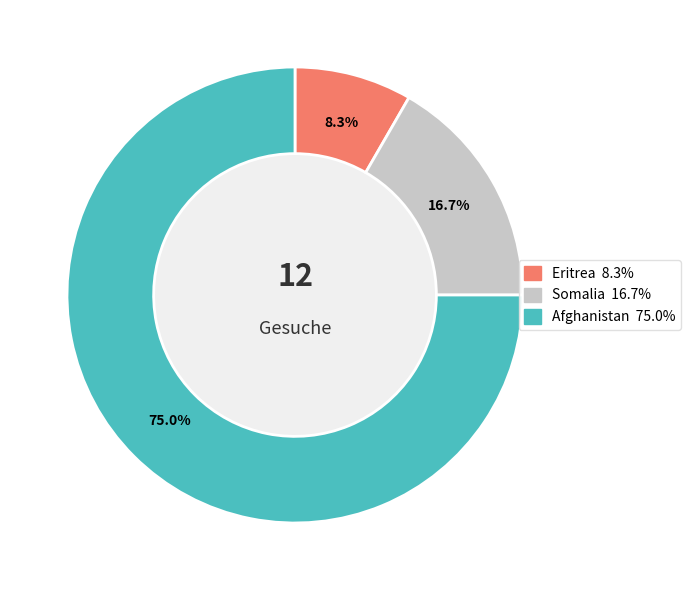

How many slices are in this pie chart?

3